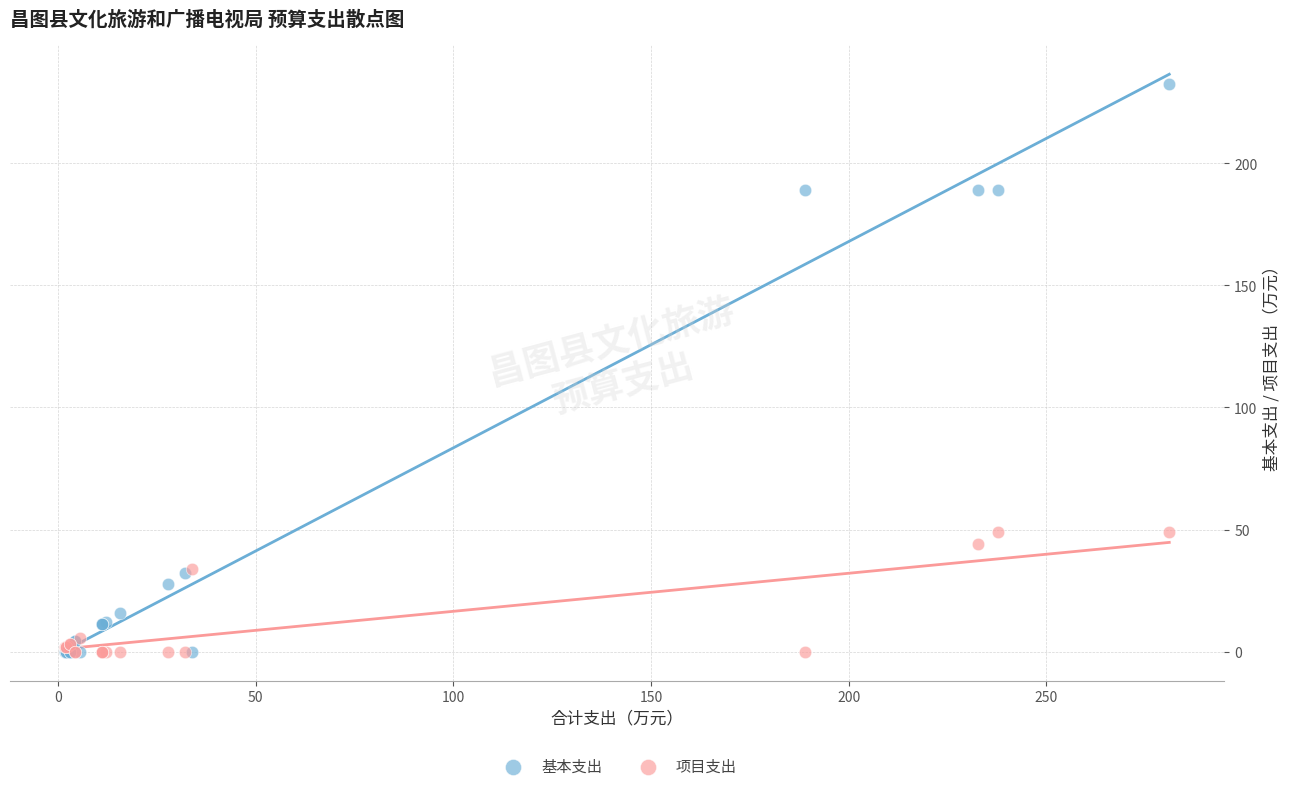

Which series has the widest spread of Y values?

基本支出